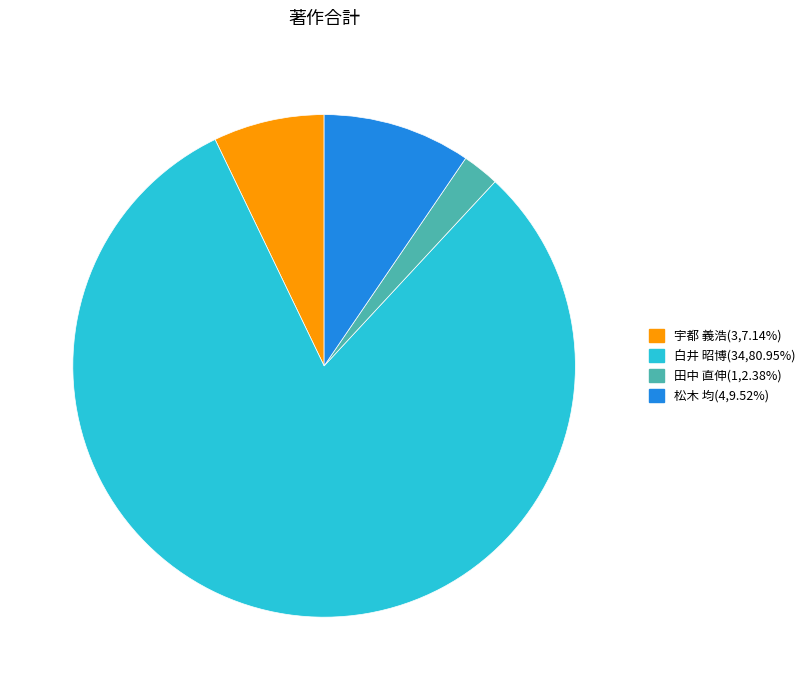

Does any single category account for the majority?

Yes